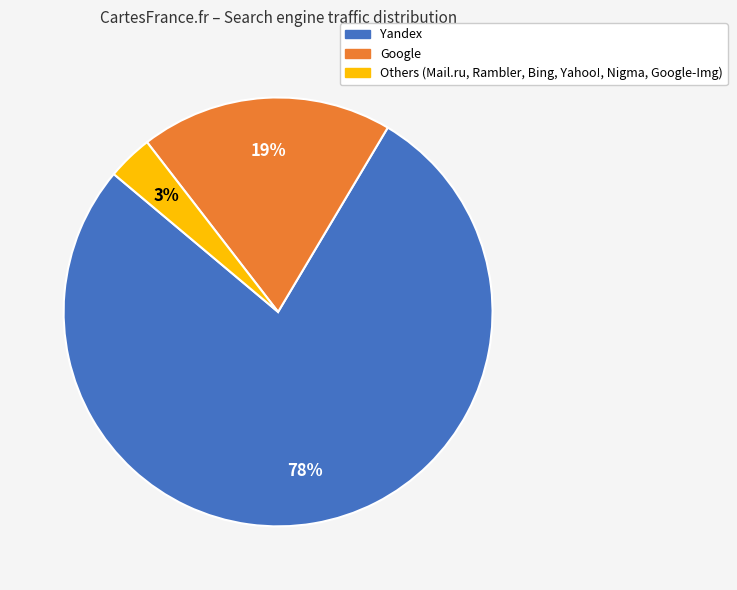

Is there any slice that represents more than half of the pie?

Yes